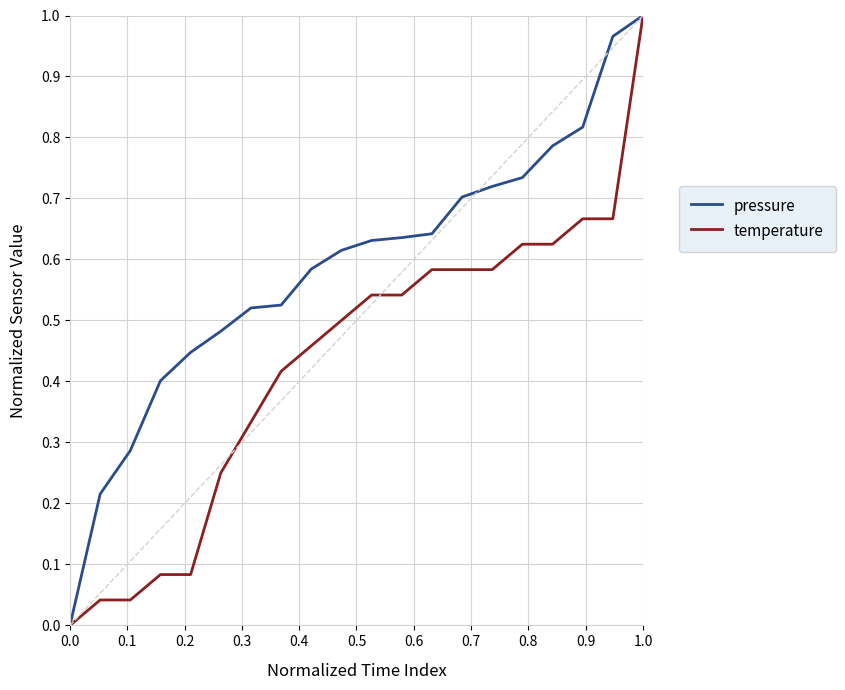

Which series has the largest total across all categories?

pressure